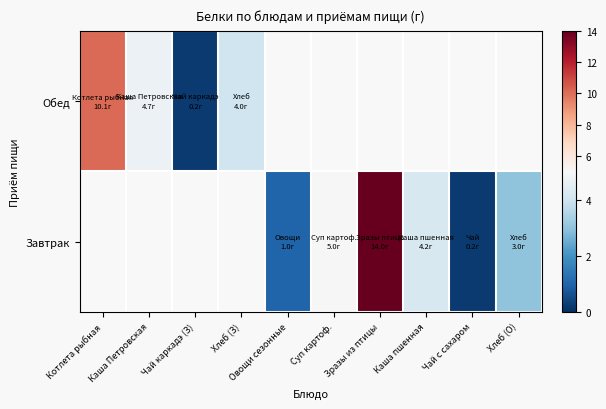

What is the greatest value displayed?

14.0